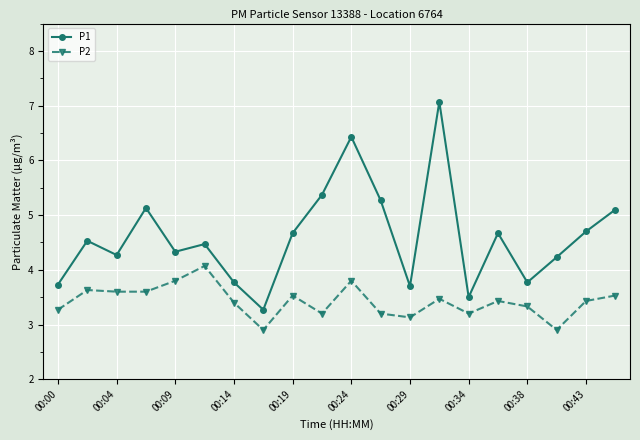

How many lines are shown in the chart?

2